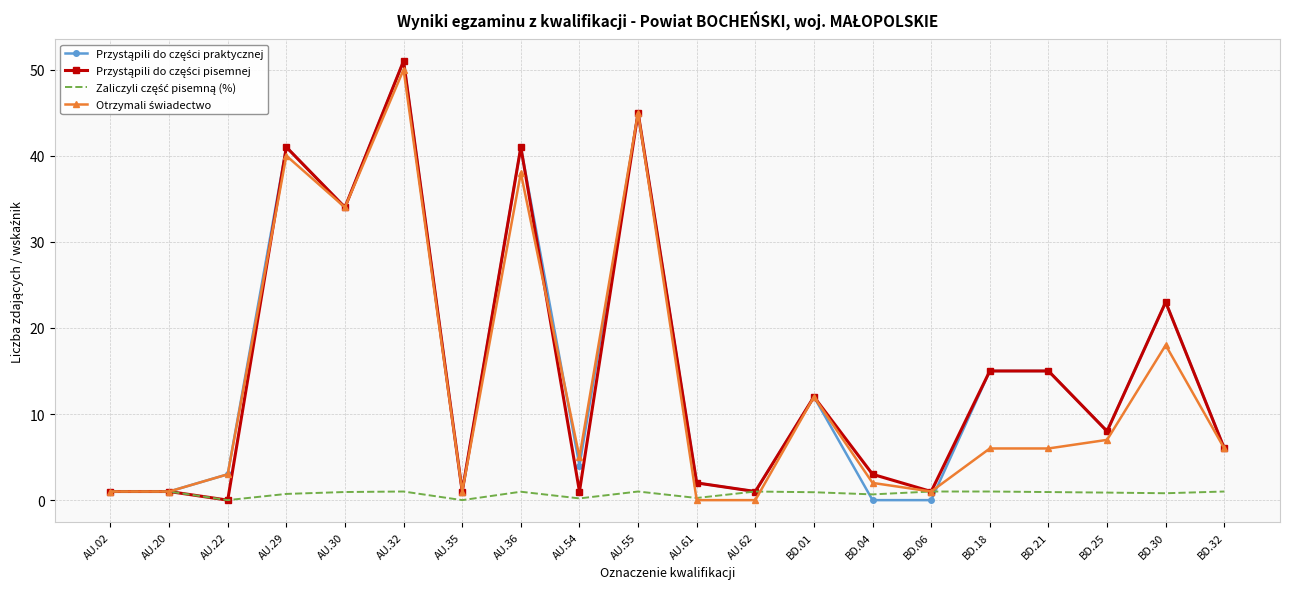

At which category is the sum across all series the highest?

AU.32